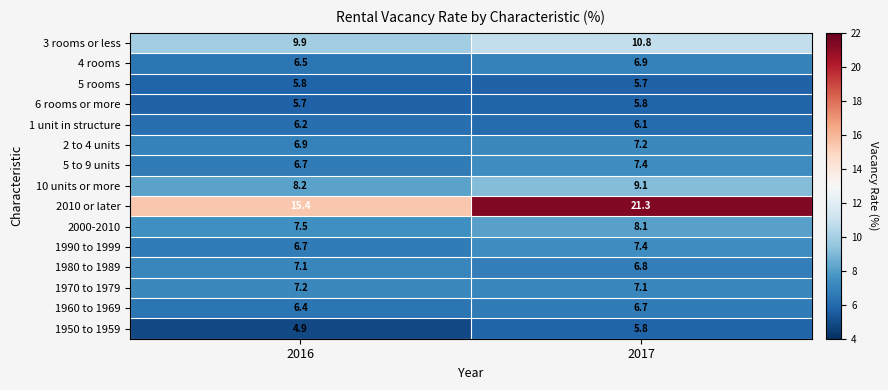

List the labels in order of 5 to 9 units value, smallest first.

2016, 2017